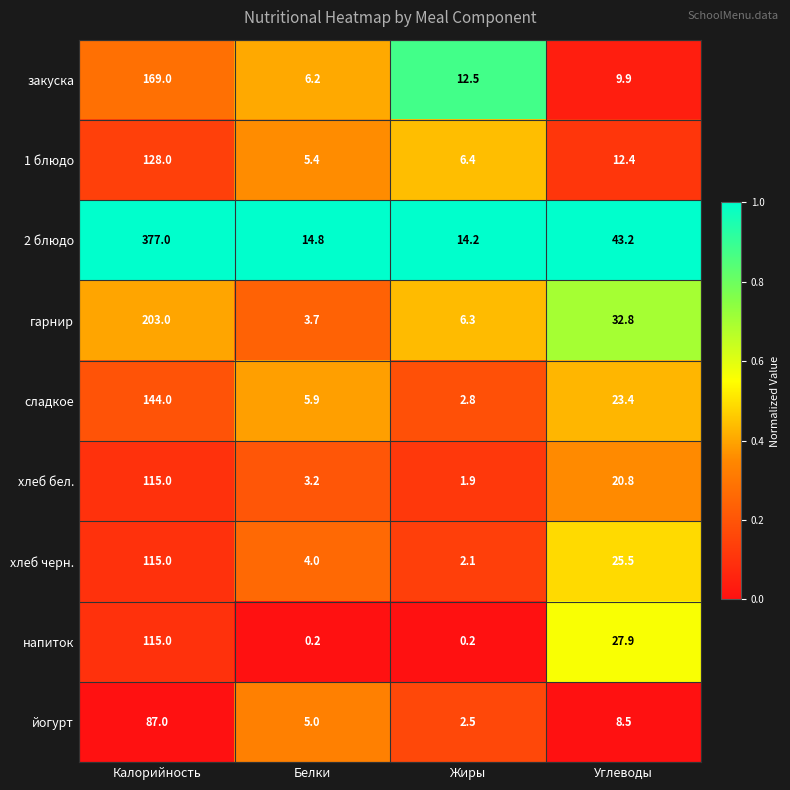

At which category is the sum across all series the highest?

Калорийность